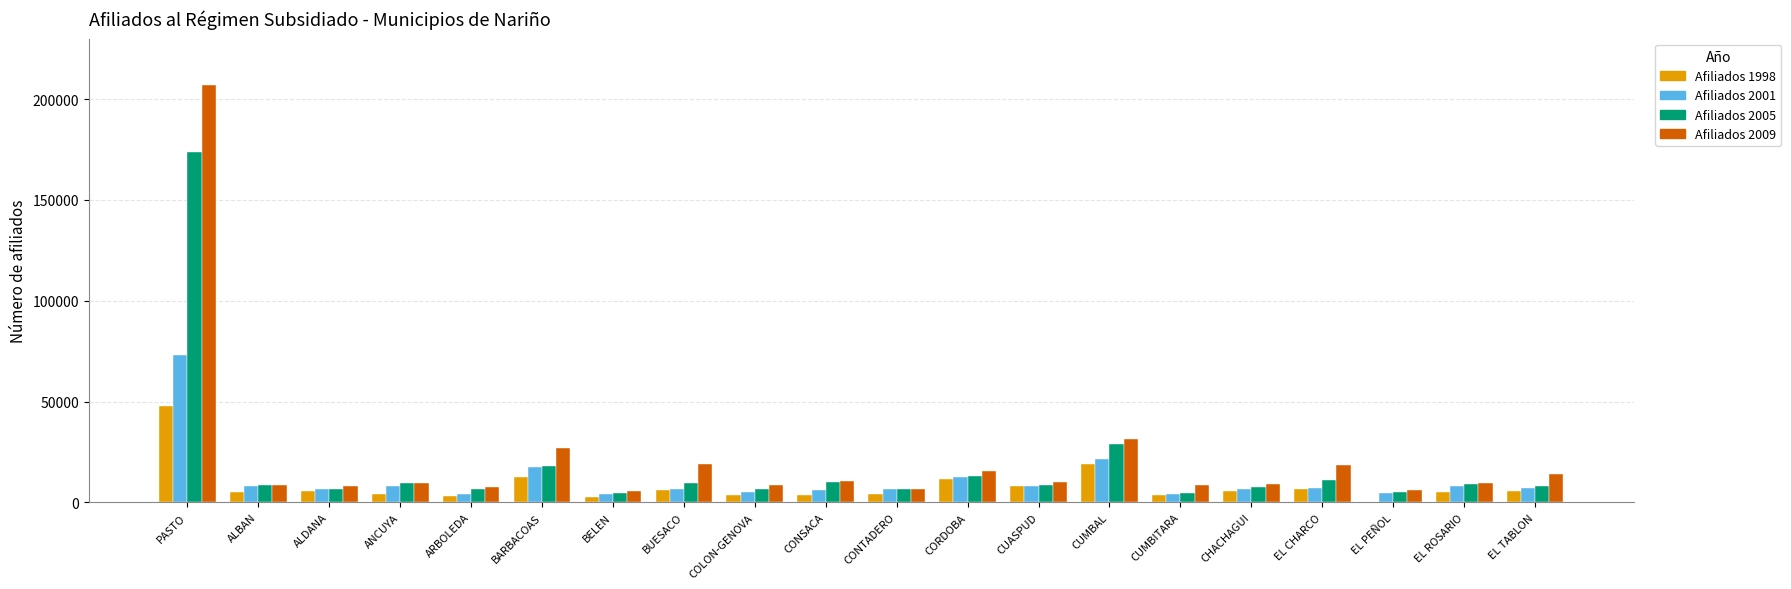

Is the value of Afiliados 1998 at COLON-GENOVA greater than the value of Afiliados 2005 at CORDOBA?

No